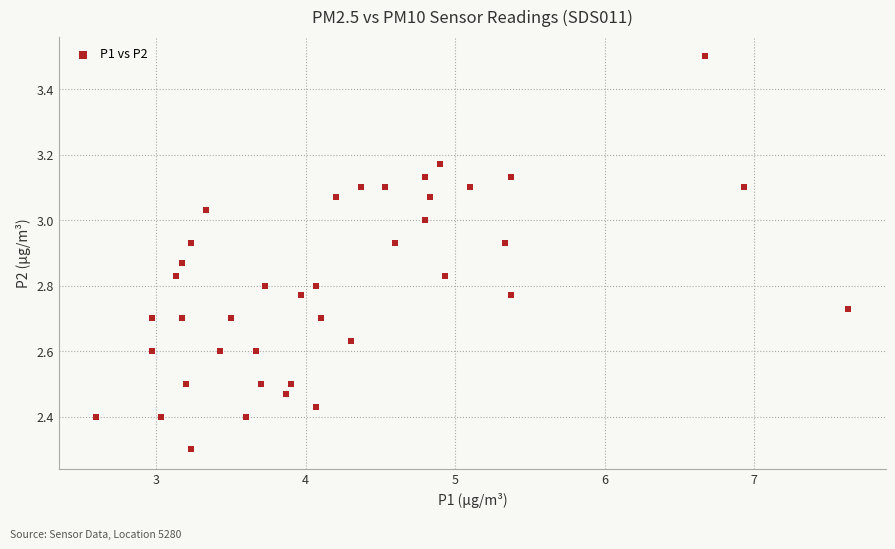

What Y value in the scatter plot is closest to 2?

2.3